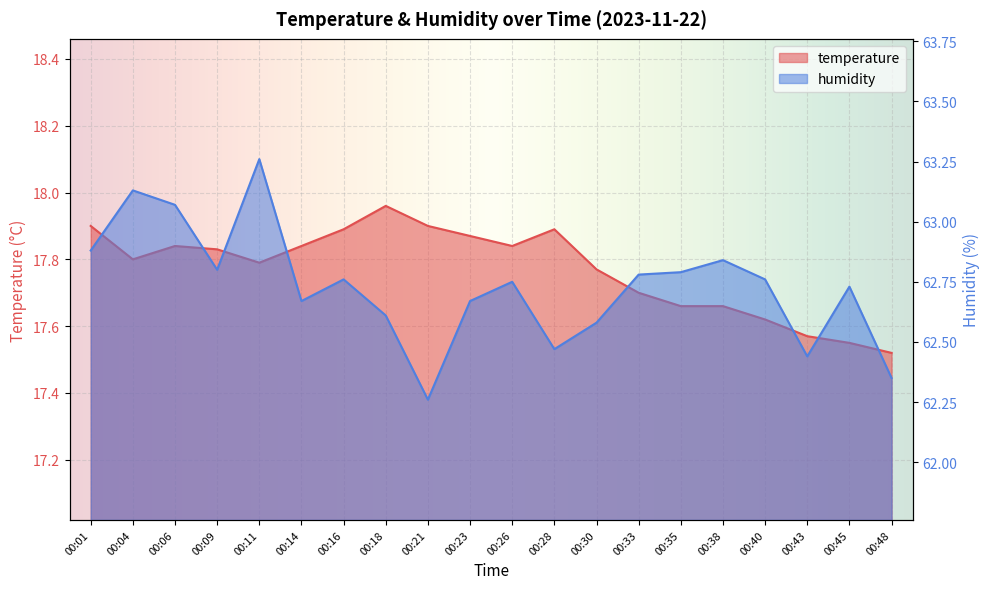

How many distinct data groups are displayed?

2